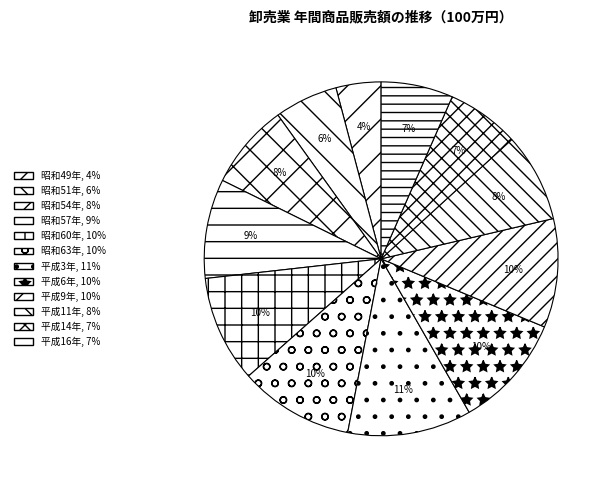

Count the number of slices in the pie.

12